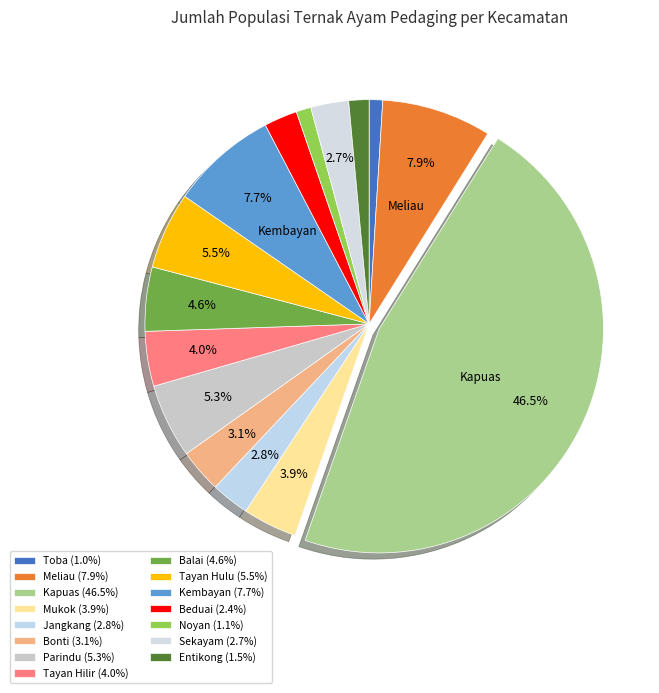

Count the number of slices in the pie.

15